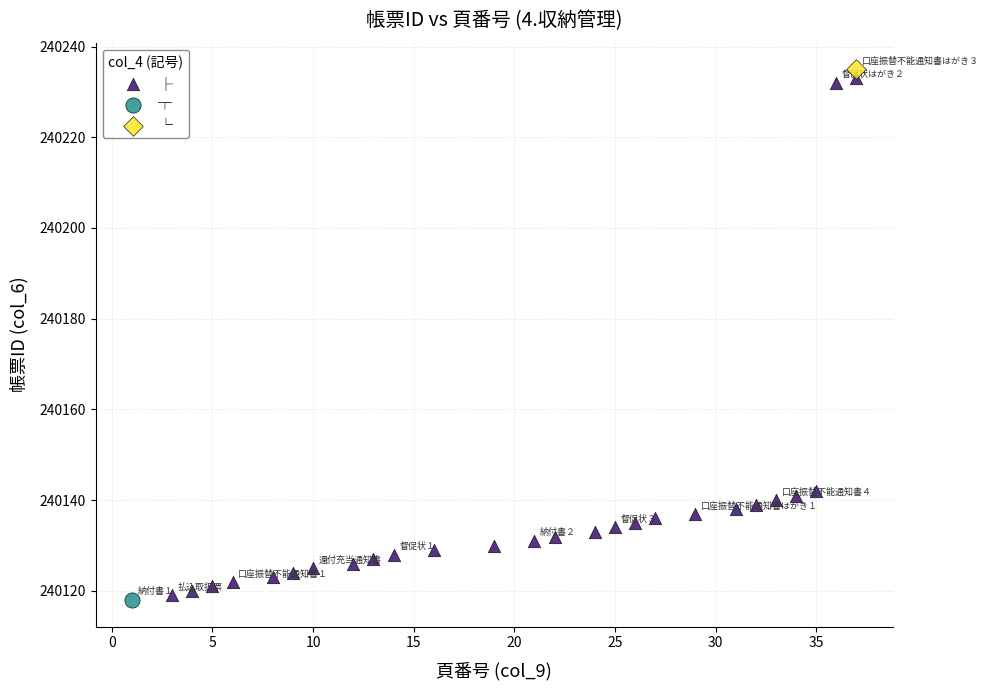

What are all the series names shown in the legend?

├, ┬, └